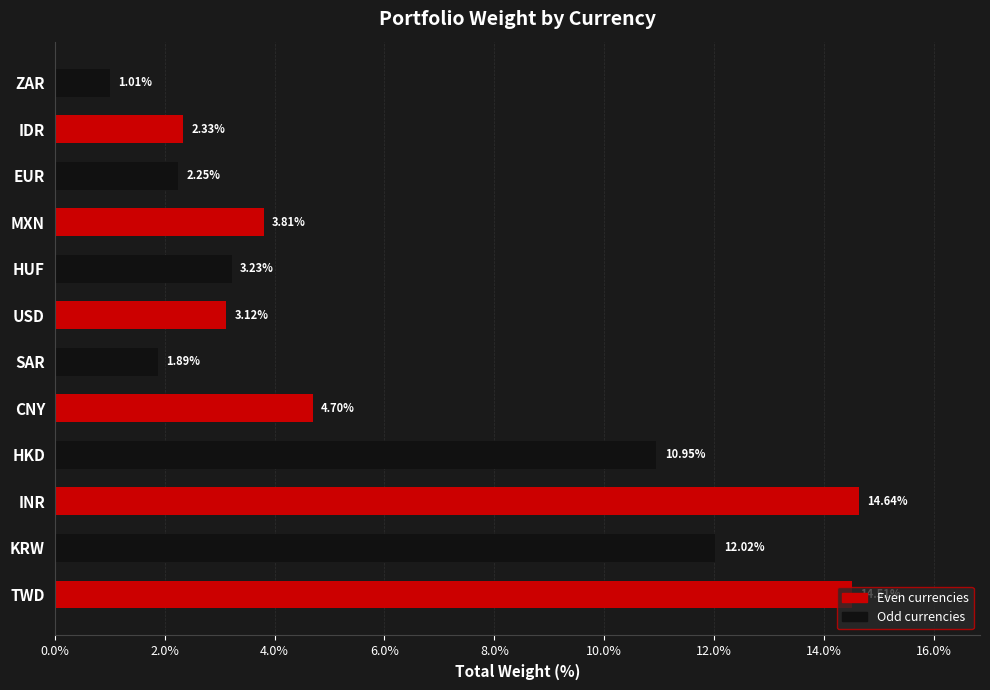

What is the change in value from INR to SAR?

-12.8